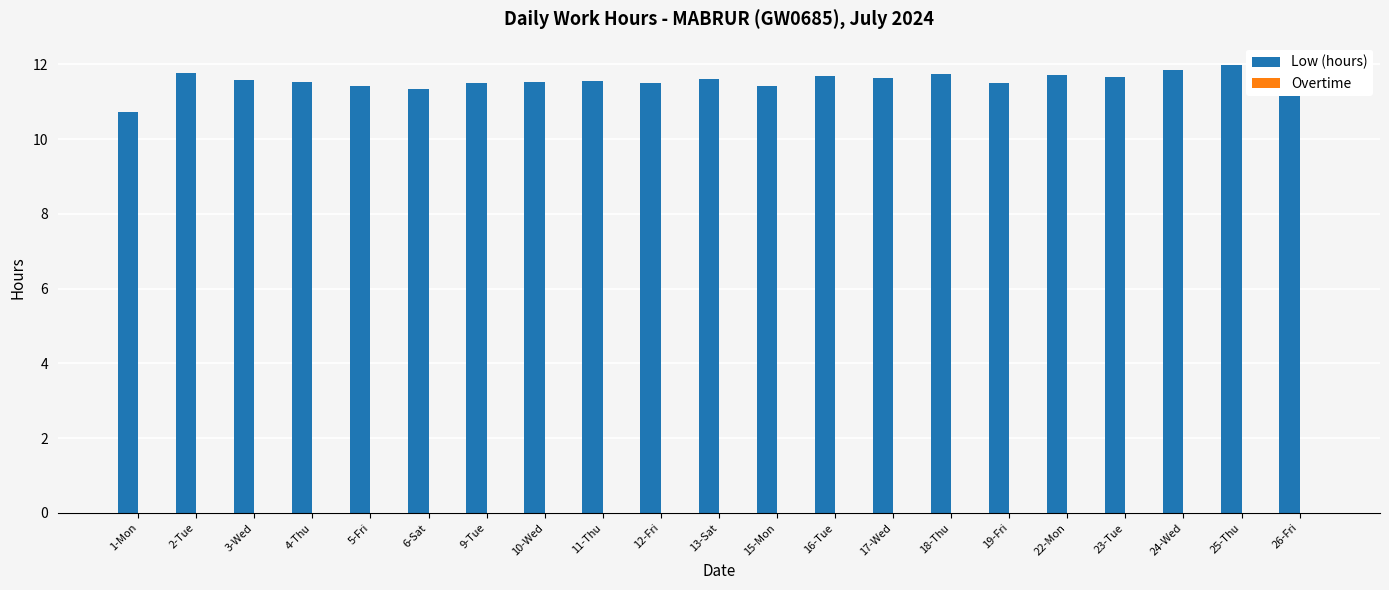

Does the chart contain any negative values?

No